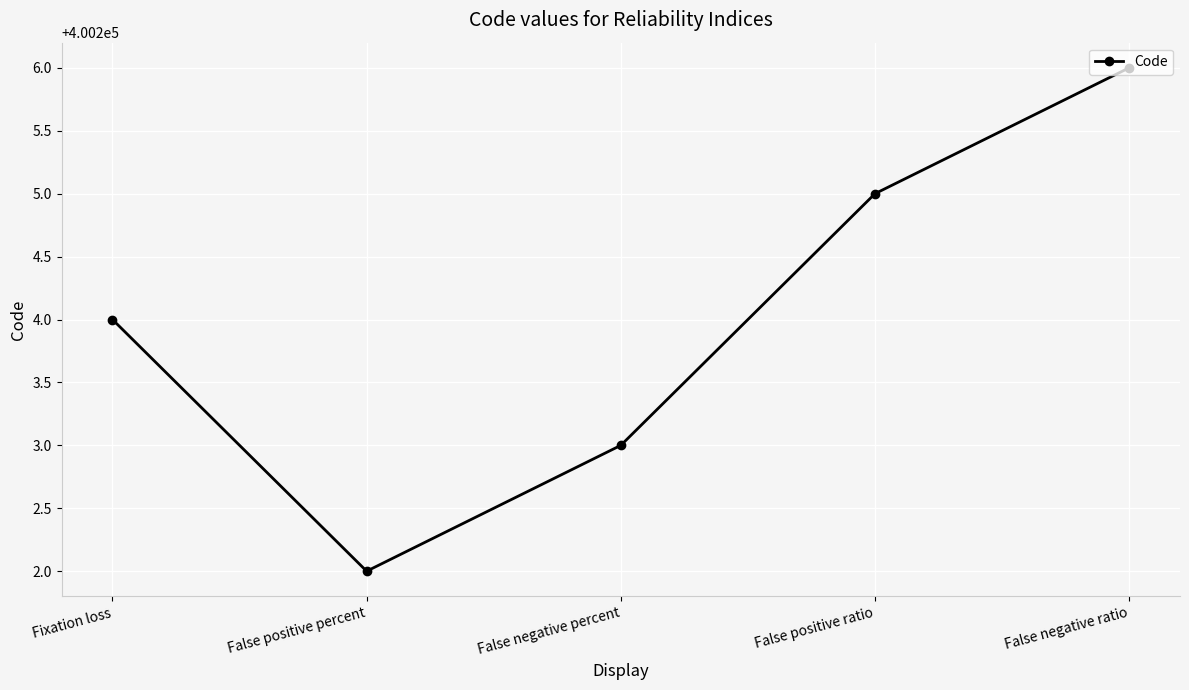

Reading left to right, extract all data points from this chart.

Fixation loss=400204	False positive percent=400202	False negative percent=400203	False positive ratio=400205	False negative ratio=400206